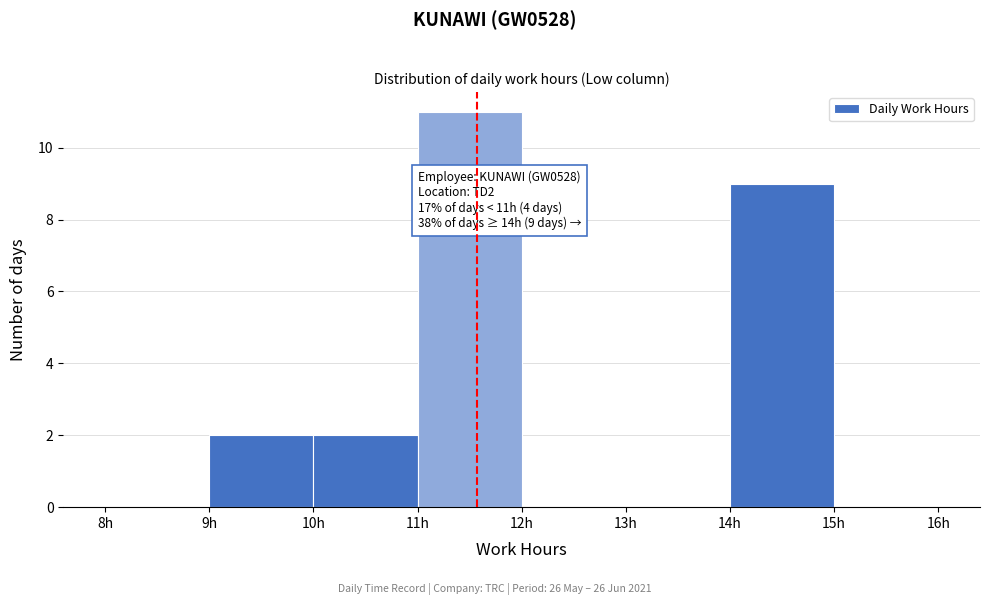

Over which range of the x-axis is the bar tallest?

11 to 12